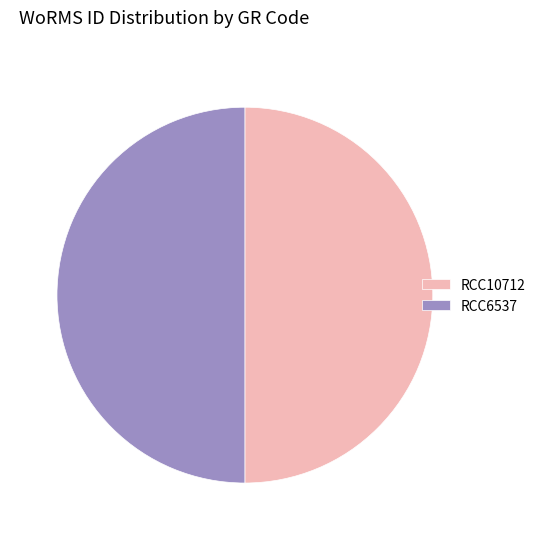

The RCC10712 slice represents 50% of the pie. True or false?

True